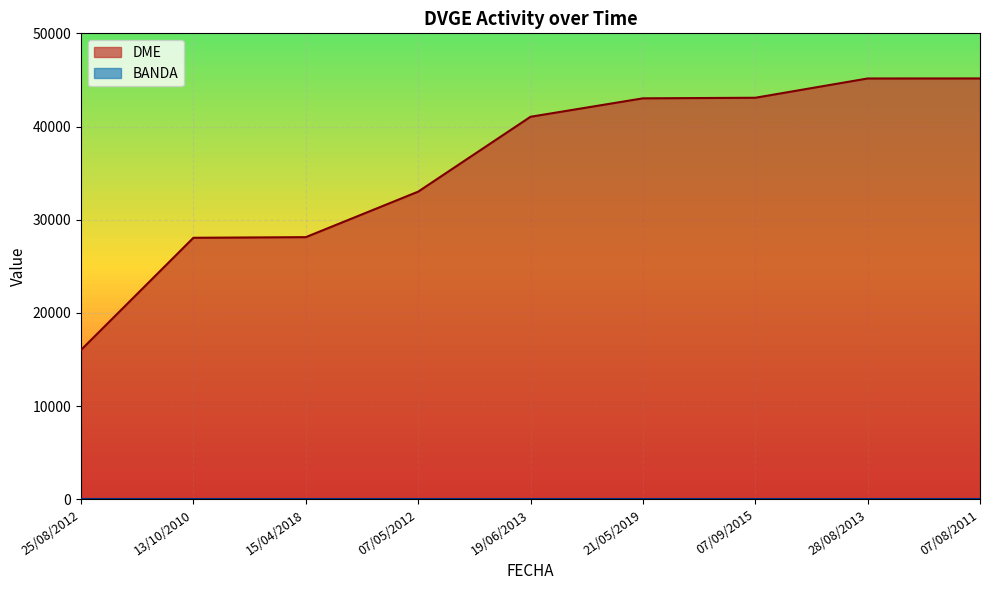

What is the difference between the maximum and minimum values?

29129